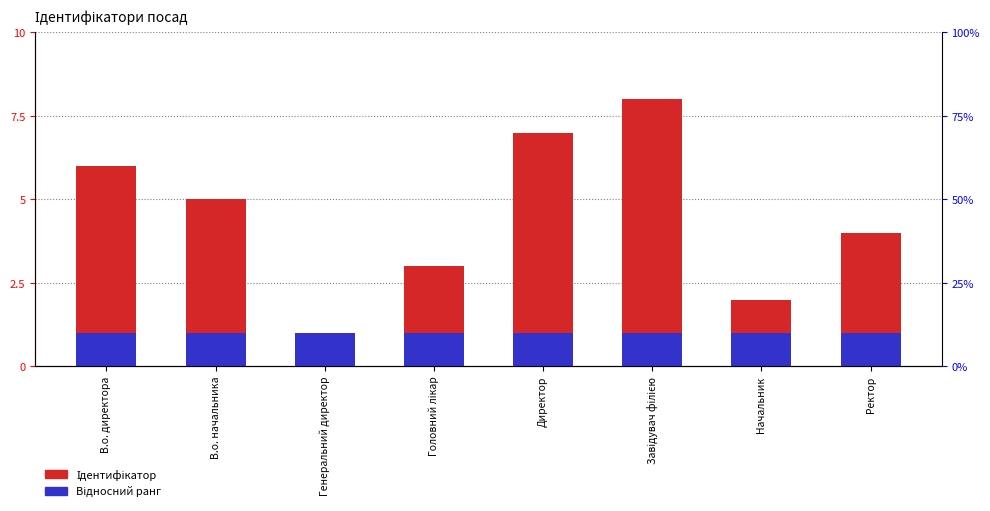

What are all the series names shown in the legend?

Ідентифікатор, Відносний ранг